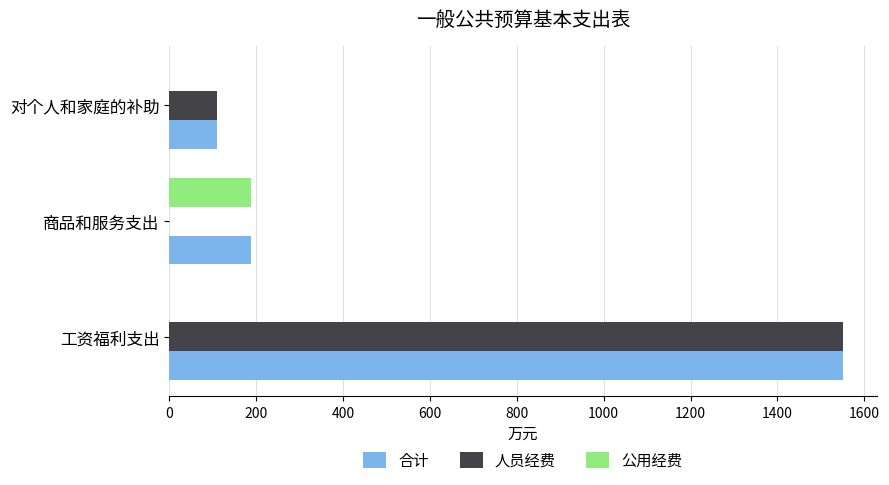

At which category is the sum across all series the highest?

工资福利支出